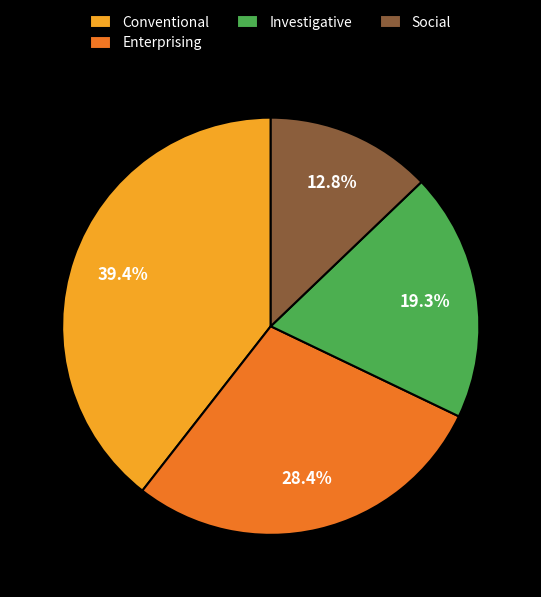

Rank the categories by value from highest to lowest.

Conventional, Enterprising, Investigative, Social